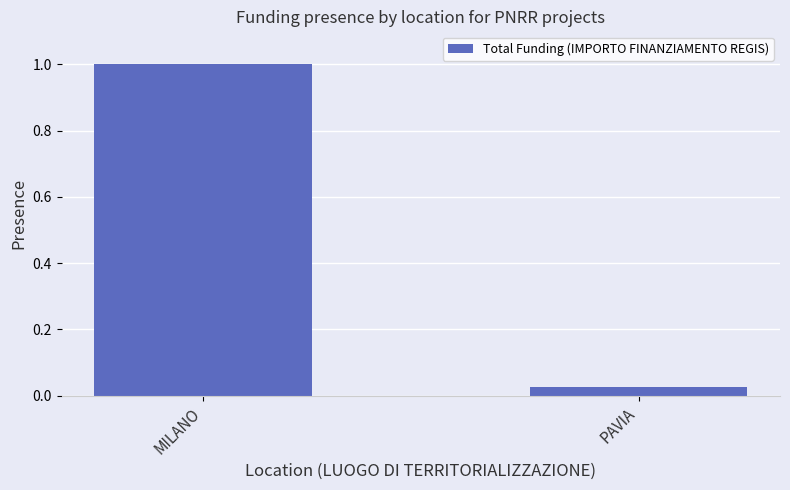

At which label is the value closest to 0?

PAVIA